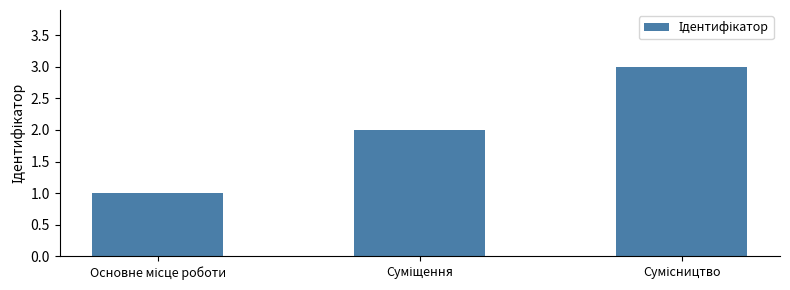

What is the value of the 1st bar from the left?

1